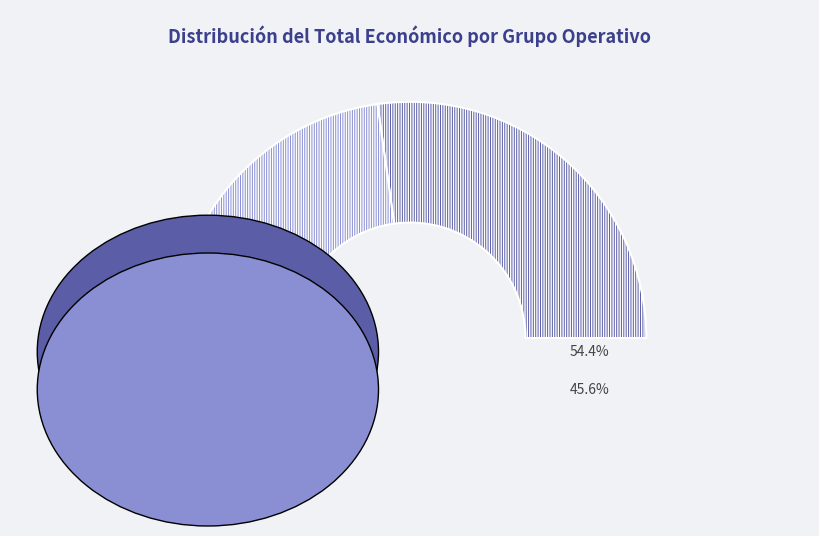

How many slices are in this pie chart?

4